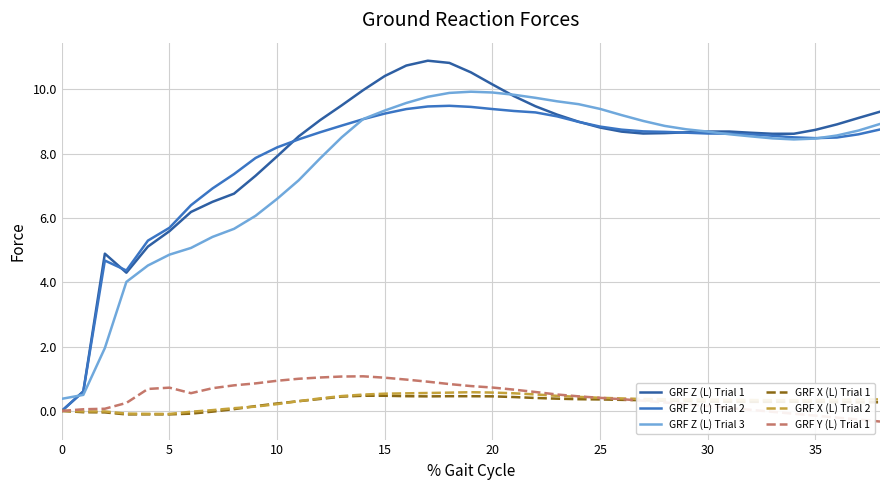

What is the smallest value displayed?

-0.3